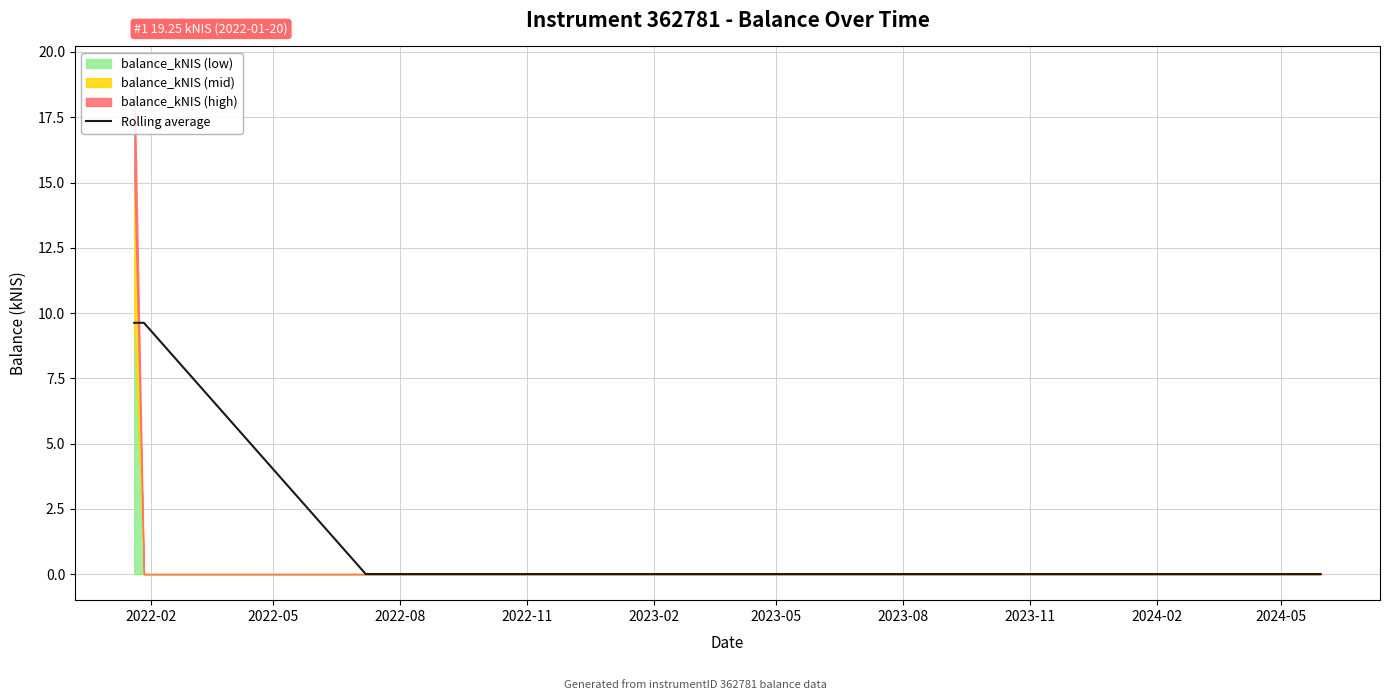

What is the difference between the maximum and minimum values?

9.6